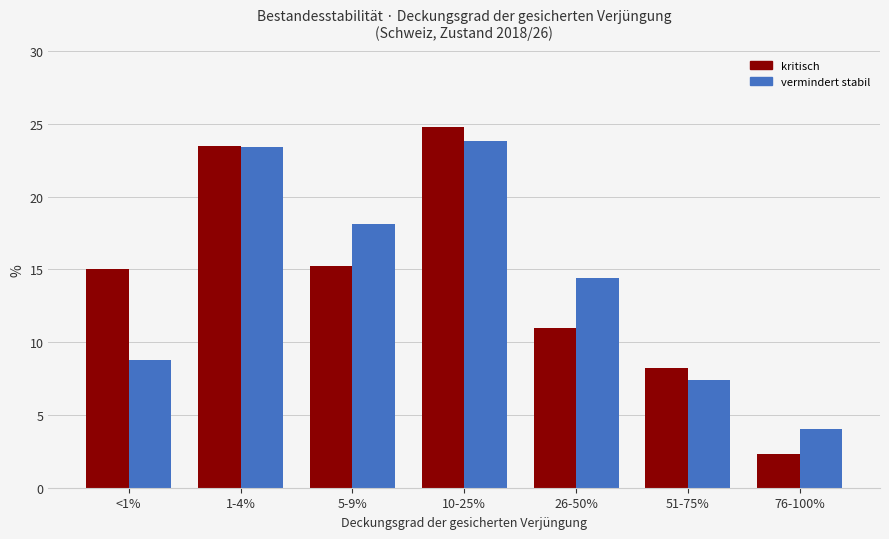

At 10-25%, list the series in order from smallest to largest.

vermindert stabil, kritisch